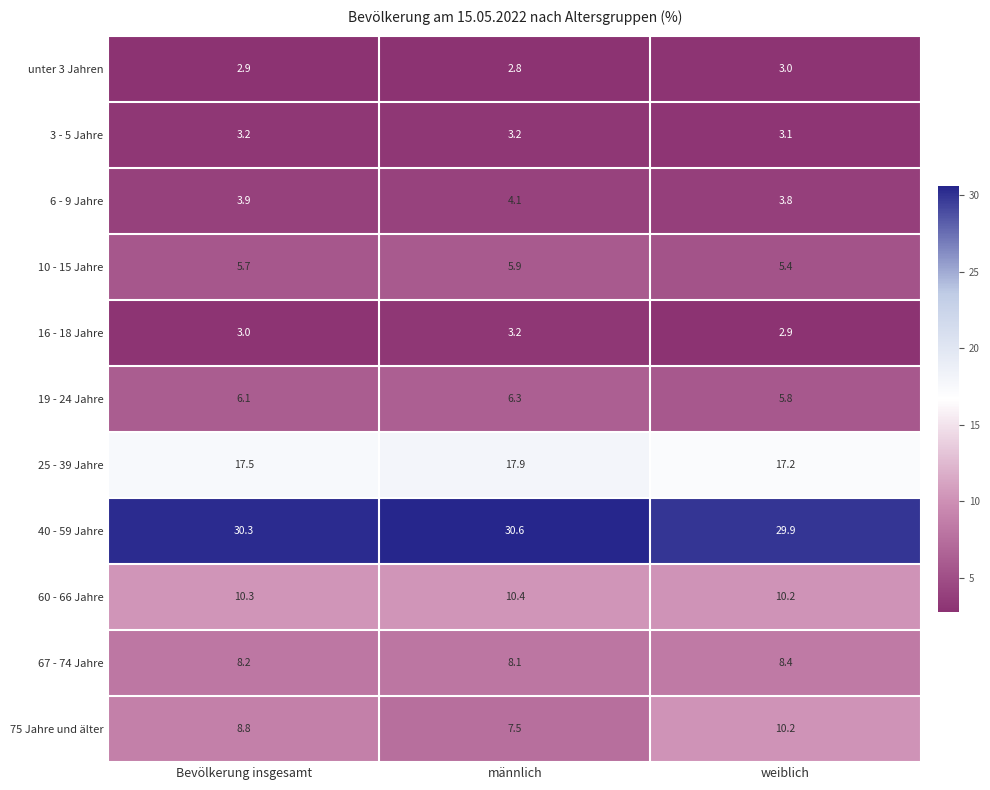

Between männlich and weiblich, which series saw the biggest shift?

75 Jahre und älter